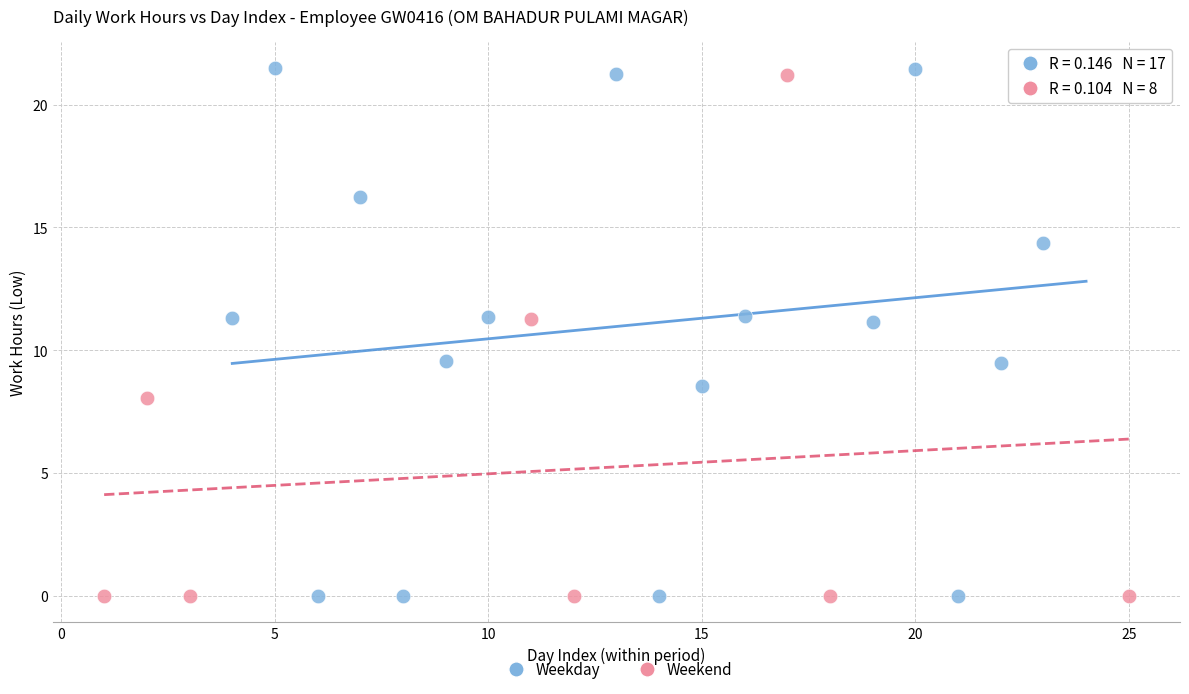

Which series has the largest Y range (max minus min)?

Weekday